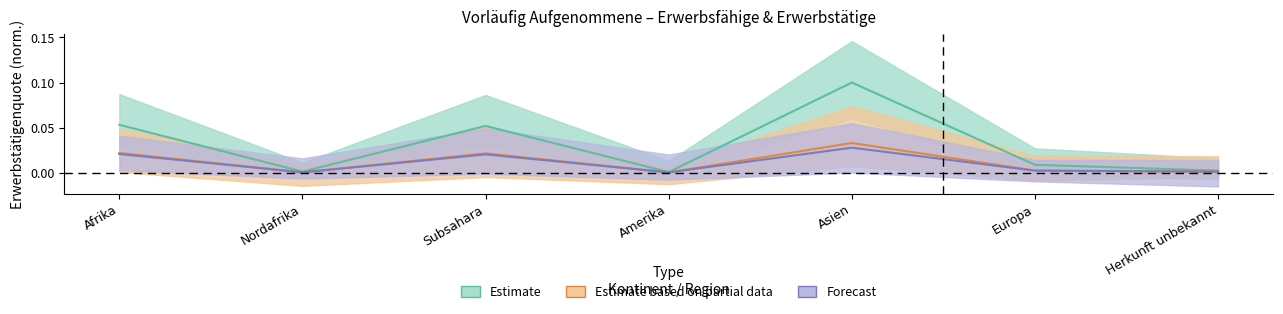

True or false: Estimate has more than 0 points higher than both neighbors.

True